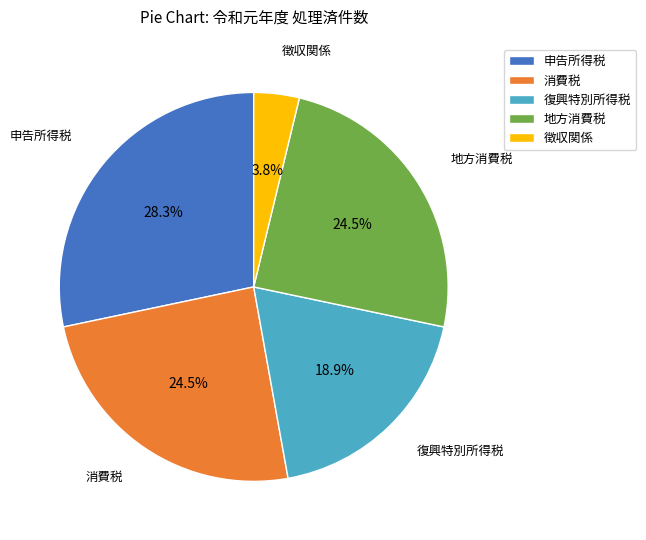

How many slices are in this pie chart?

5